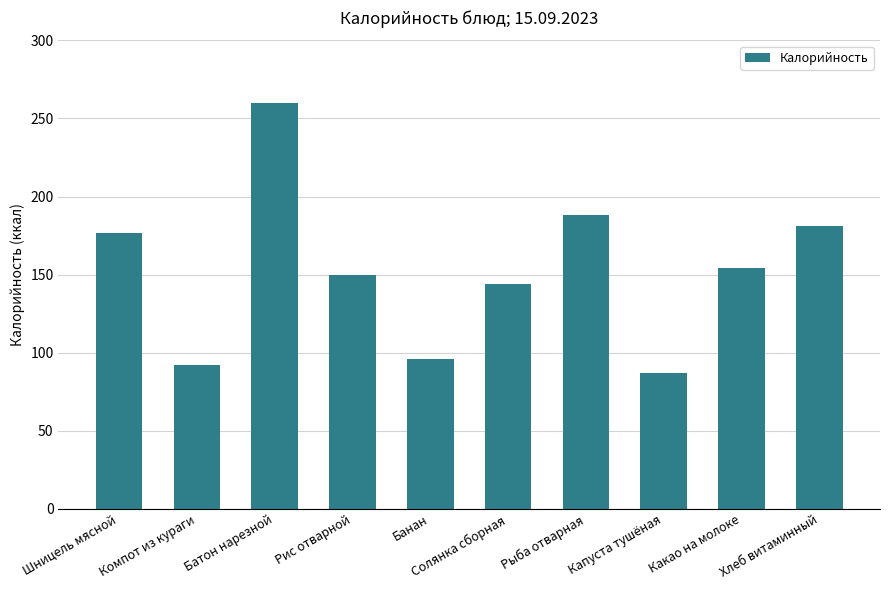

What is the label of the 5th bar from the right?

Солянка сборная